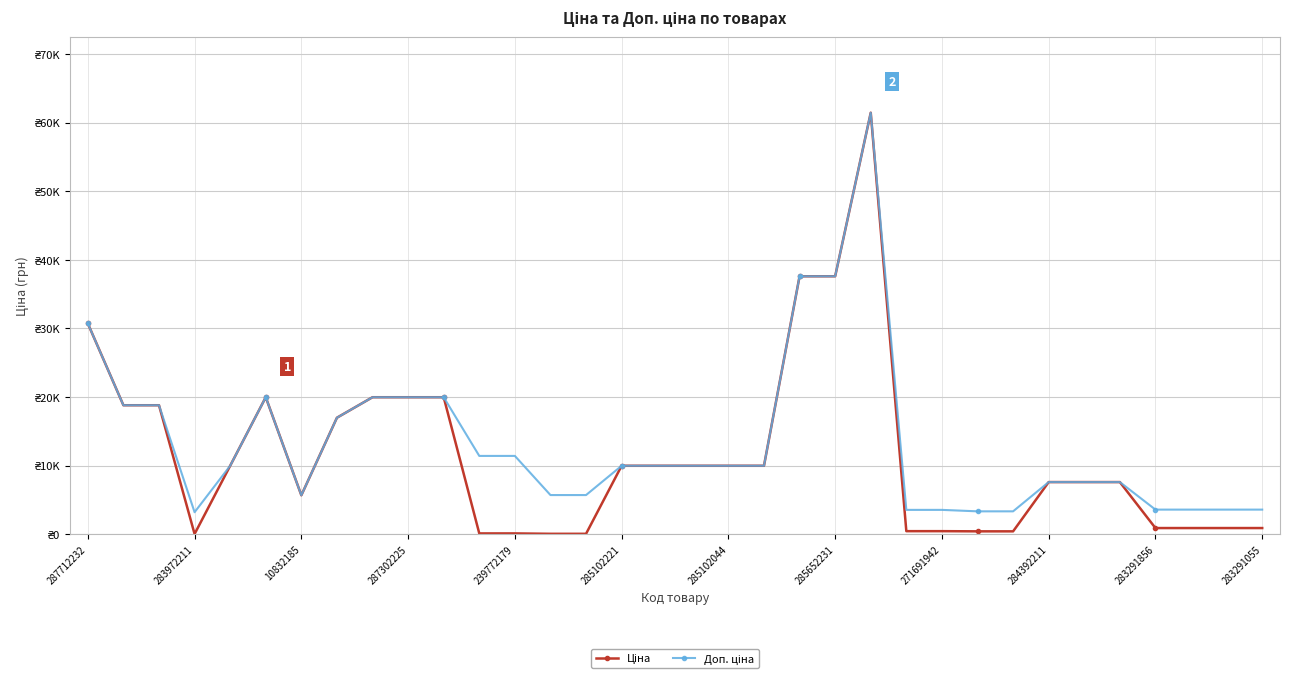

Rank the series by their maximum value, from lowest to highest.

Ціна, Доп. ціна